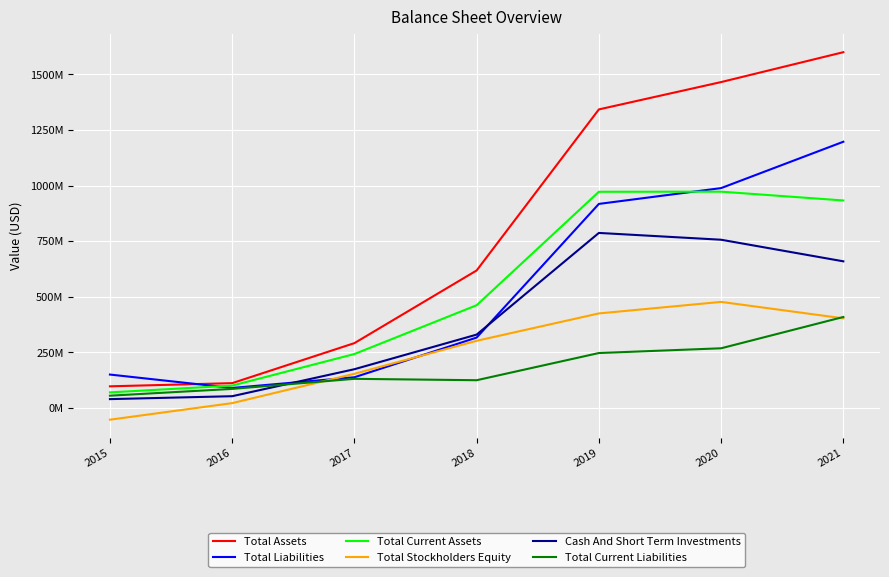

True or false: Total Assets and Total Current Liabilities cross at least once.

False